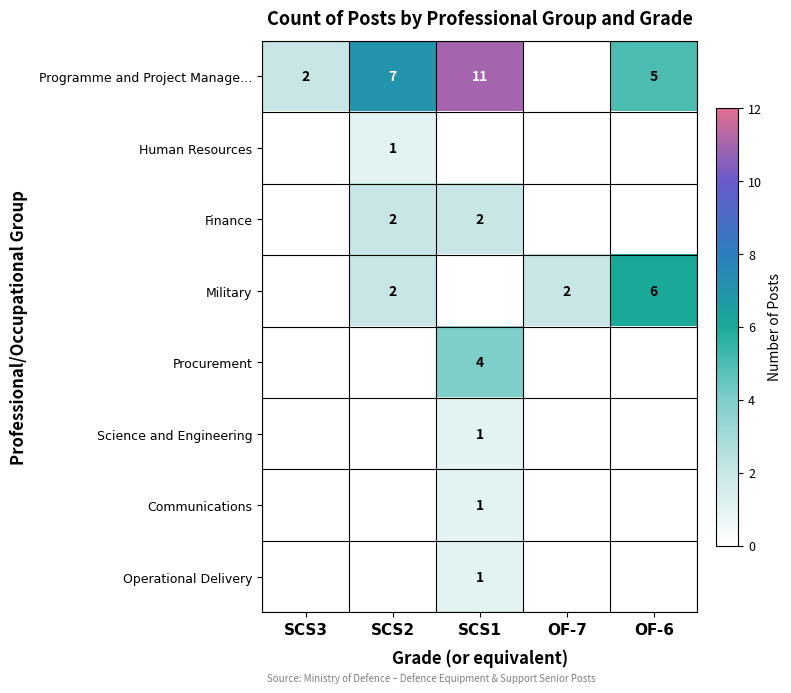

Which has a higher value, SCS1 or SCS2?

SCS1